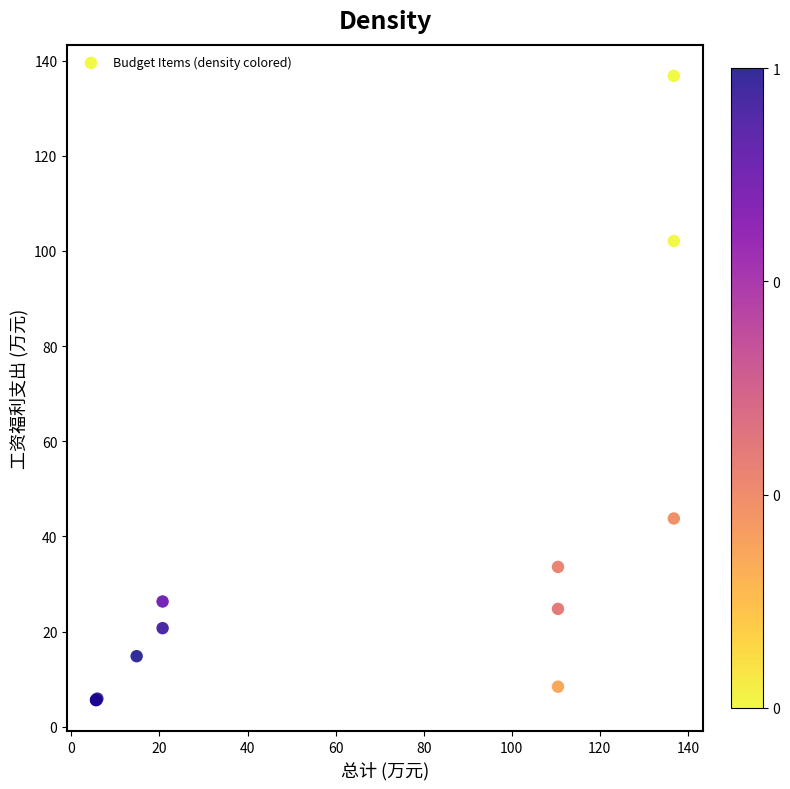

What Y value in the scatter plot is closest to 71?

43.8